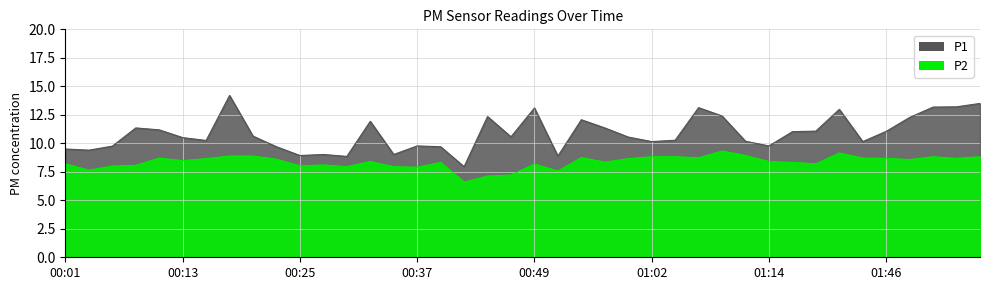

Is it true that P1 equals 4.5 at 00:44?

False